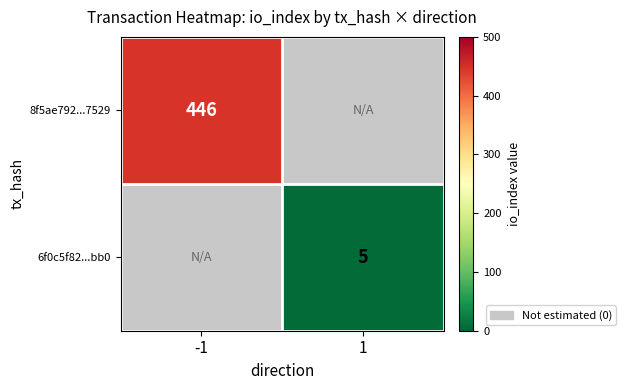

True or false: 8f5ae792...7529 has a value of 446 at -1.

True